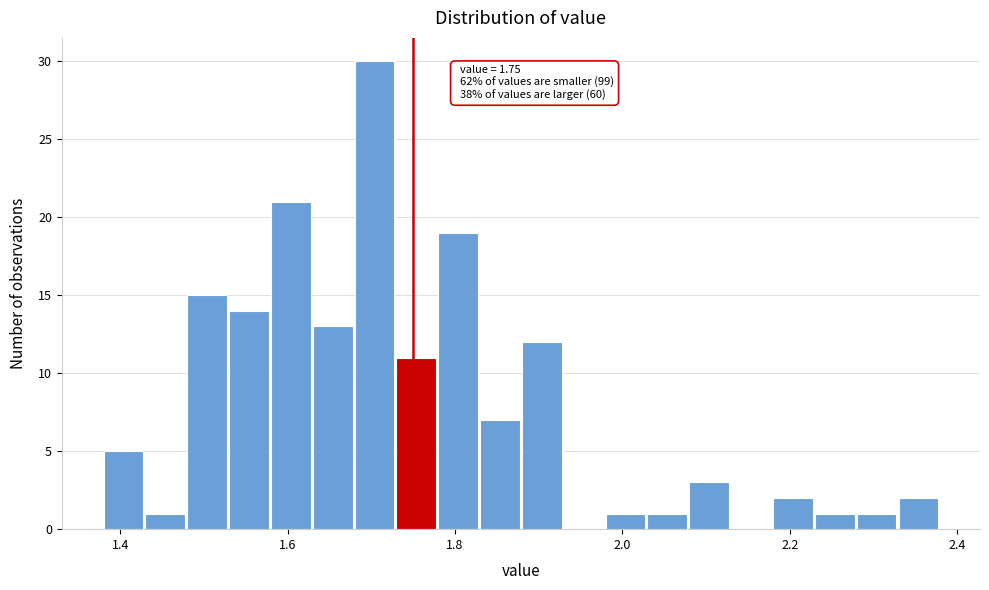

Around what value on the x-axis is the tallest bar? Give the approximate position of its centre, as read against the axis.

1.70